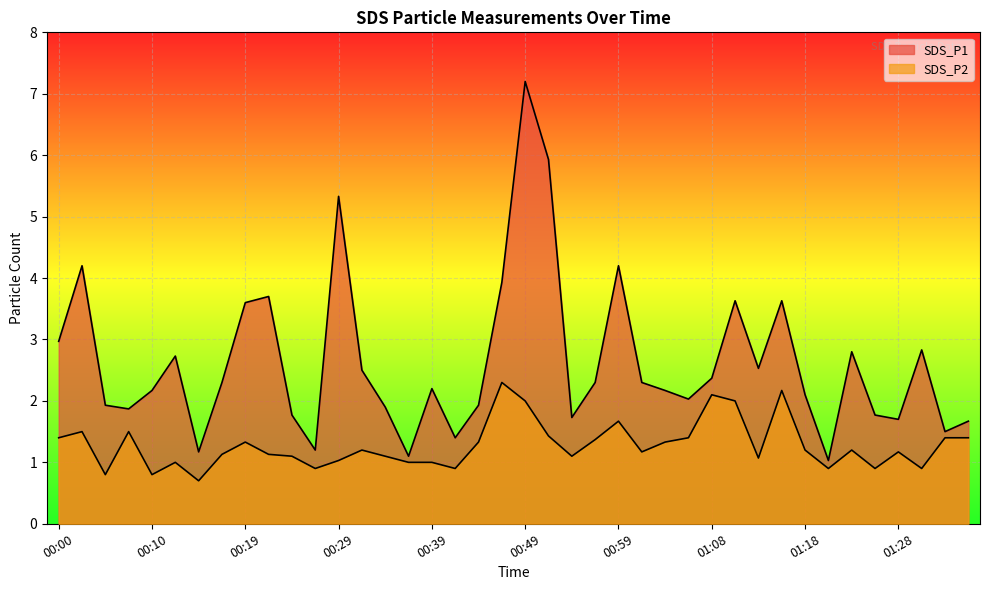

Reading left to right, what are all the values shown in this chart?

SDS_P1: 3.0	4.2	1.9	1.9	2.2	2.7	1.2	2.3	3.6	3.7	1.8	1.2	5.3	2.5	1.9	1.1	2.2	1.4	1.9	3.9	7.2	5.9	1.7	2.3	4.2	2.3	2.2	2.0	2.4	3.6	2.5	3.6	2.1	1.0	2.8	1.8	1.7	2.8	1.5	1.7
SDS_P2: 1.4	1.5	0.8	1.5	0.8	1.0	0.7	1.1	1.3	1.1	1.1	0.9	1.0	1.2	1.1	1.0	1.0	0.9	1.3	2.3	2.0	1.4	1.1	1.4	1.7	1.2	1.3	1.4	2.1	2.0	1.1	2.2	1.2	0.9	1.2	0.9	1.2	0.9	1.4	1.4